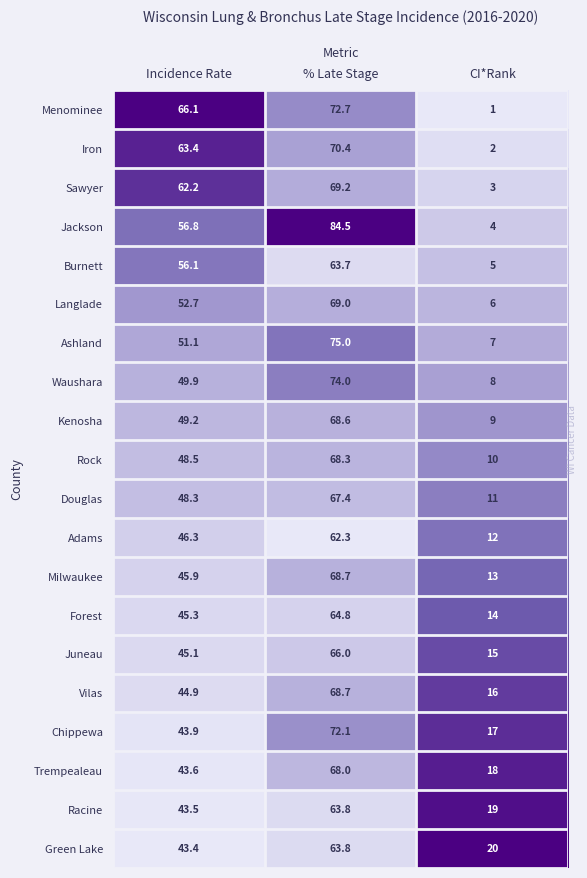

Is it true that Adams equals 18.4 at % Late Stage?

False